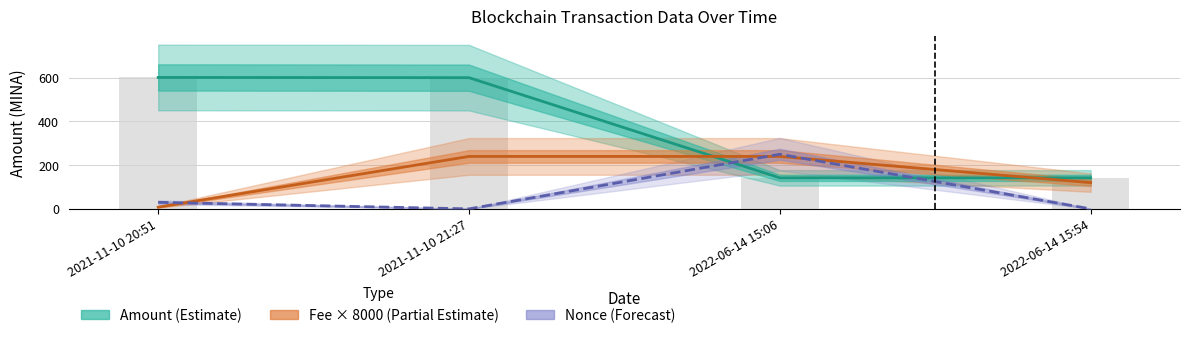

How many series are shown in this chart?

3